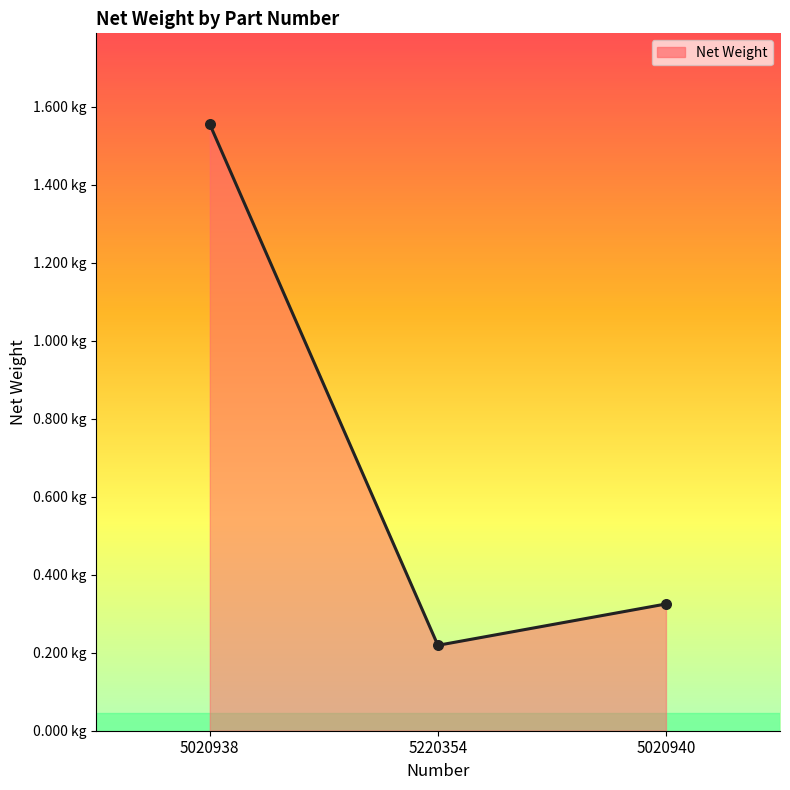

What is the change in value from 5220354 to 5020940?

+0.1